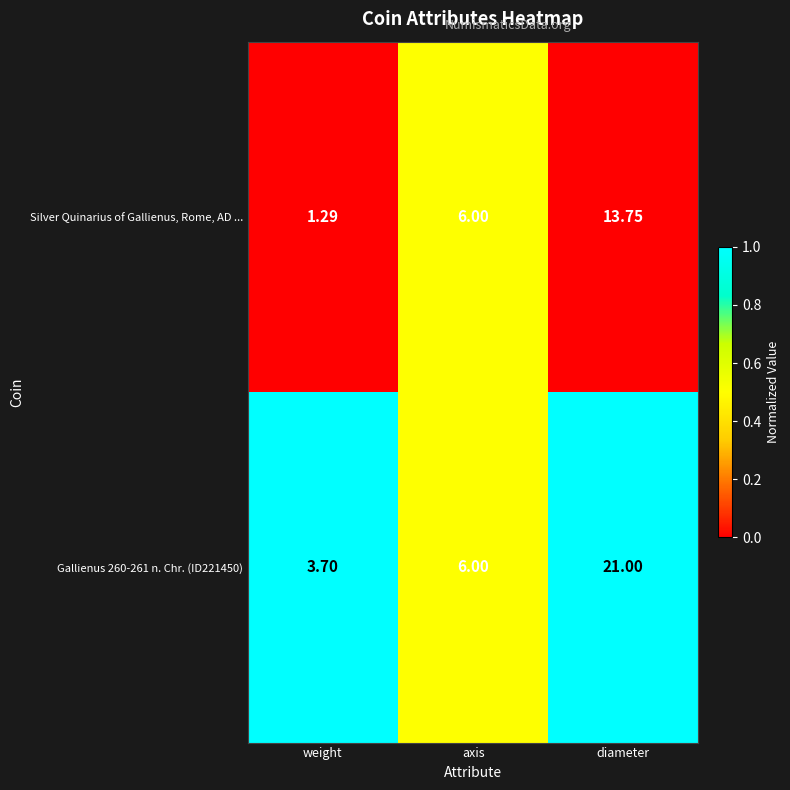

Is the value of Gallienus 260-261 n. Chr. (ID221450) at weight greater than the value of Silver Quinarius of Gallienus, Rome, AD ... at weight?

Yes